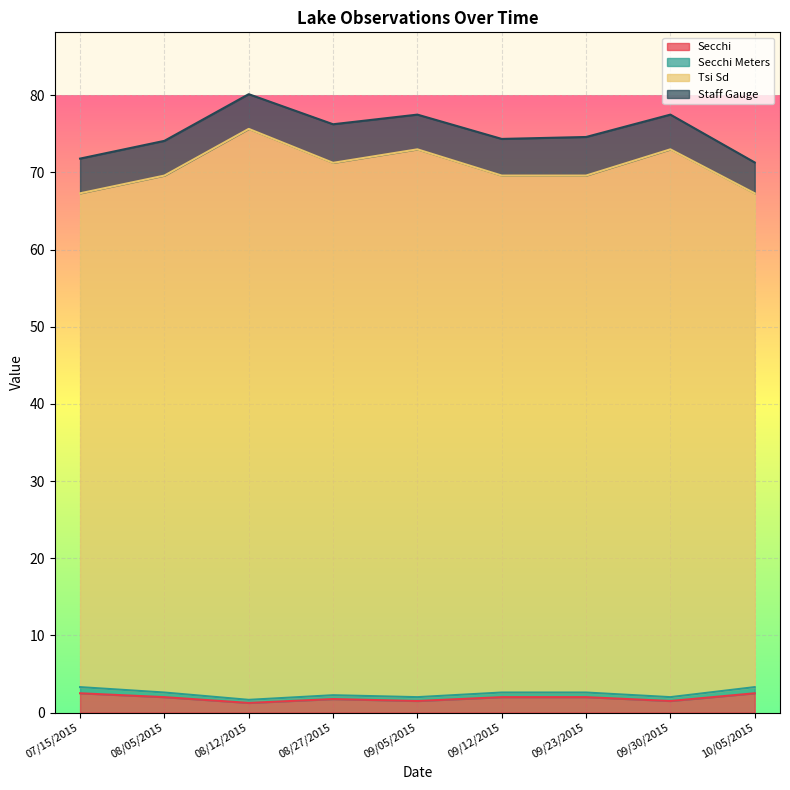

True or false: Tsi Sd and Secchi Meters cross at least once.

False